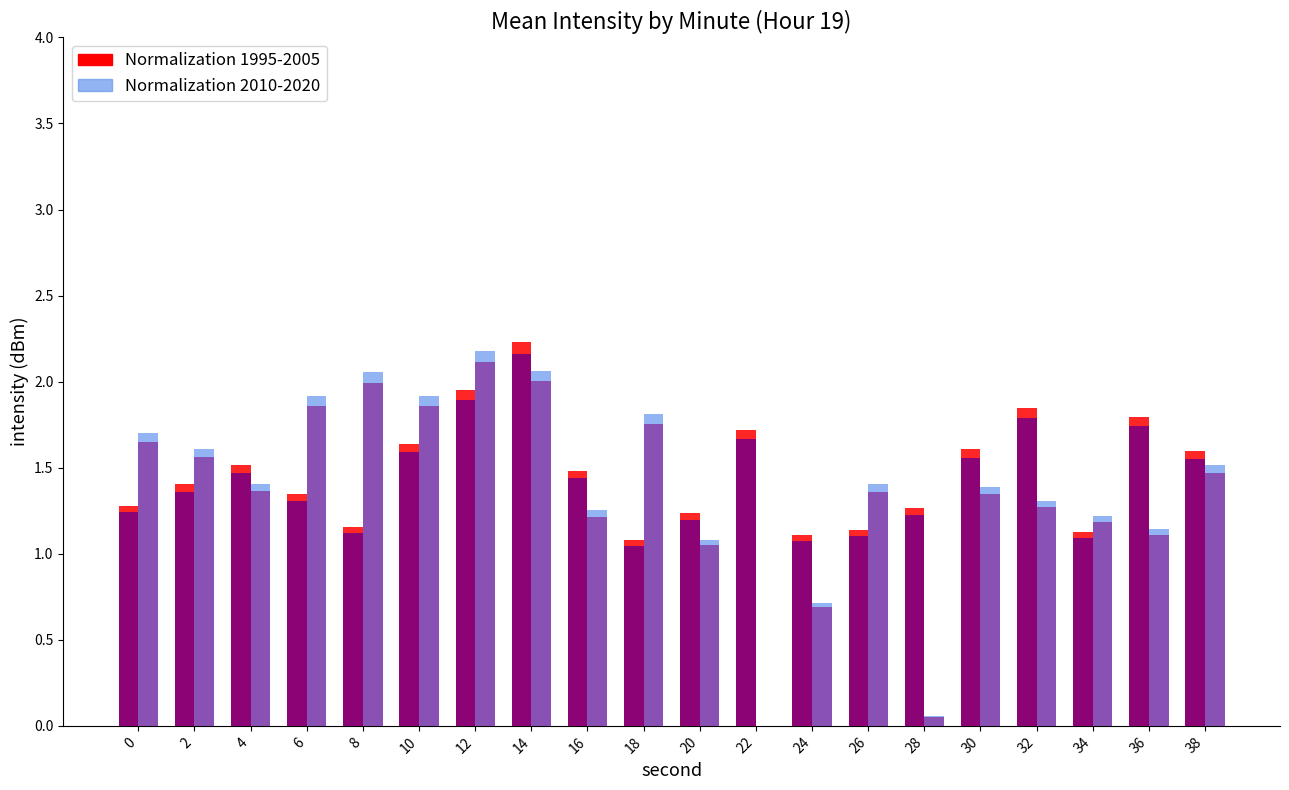

Reading left to right, list all the values displayed in this chart.

Normalization 1995-2005: 1.3	1.4	1.5	1.3	1.2	1.6	1.9	2.2	1.5	1.1	1.2	1.7	1.1	1.1	1.3	1.6	1.8	1.1	1.8	1.6
Normalization 2010-2020: 1.7	1.6	1.4	1.9	2.1	1.9	2.2	2.1	1.3	1.8	1.1	0.0	0.7	1.4	0.1	1.4	1.3	1.2	1.1	1.5